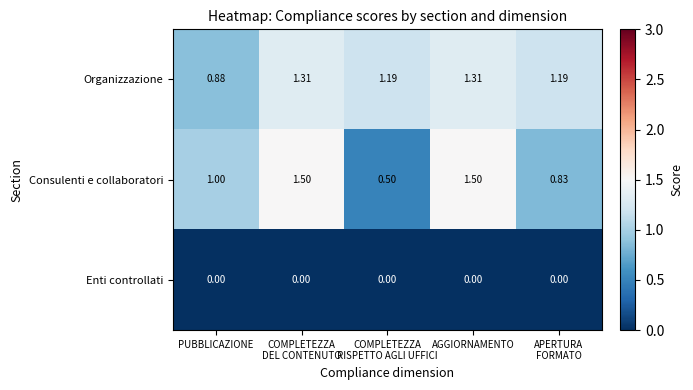

Which series has the largest total across all categories?

Organizzazione